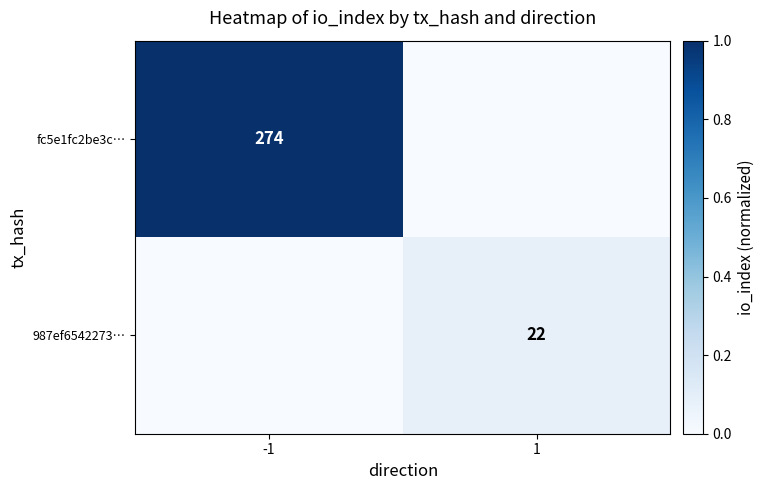

The 987ef6542273… series shows 22 at 1. True or false?

True